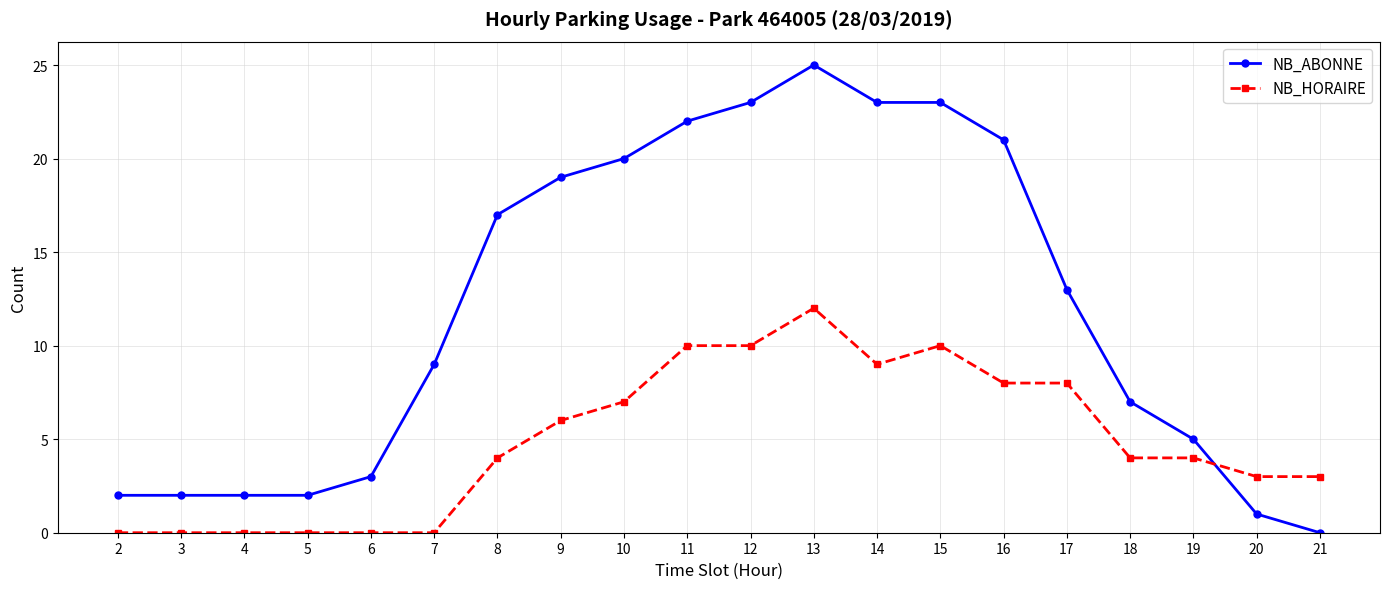

Reading left to right, what are all the values shown in this chart?

NB_ABONNE: 2	2	2	2	3	9	17	19	20	22	23	25	23	23	21	13	7	5	1	0
NB_HORAIRE: 0	0	0	0	0	0	4	6	7	10	10	12	9	10	8	8	4	4	3	3